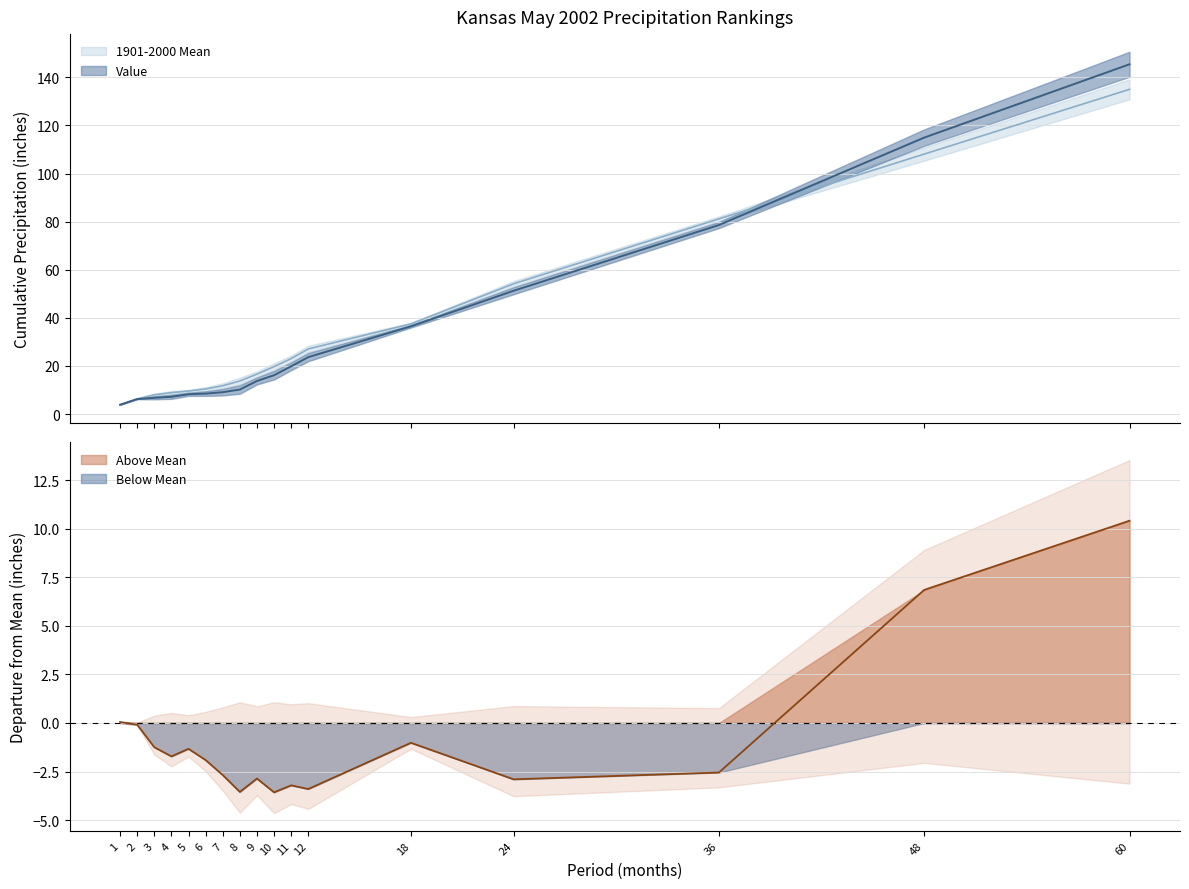

How many values in Departure are above zero?

3